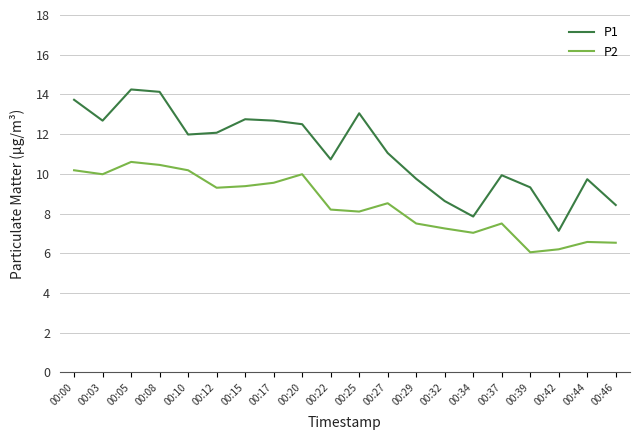

Rank the series by their maximum value, from lowest to highest.

P2, P1